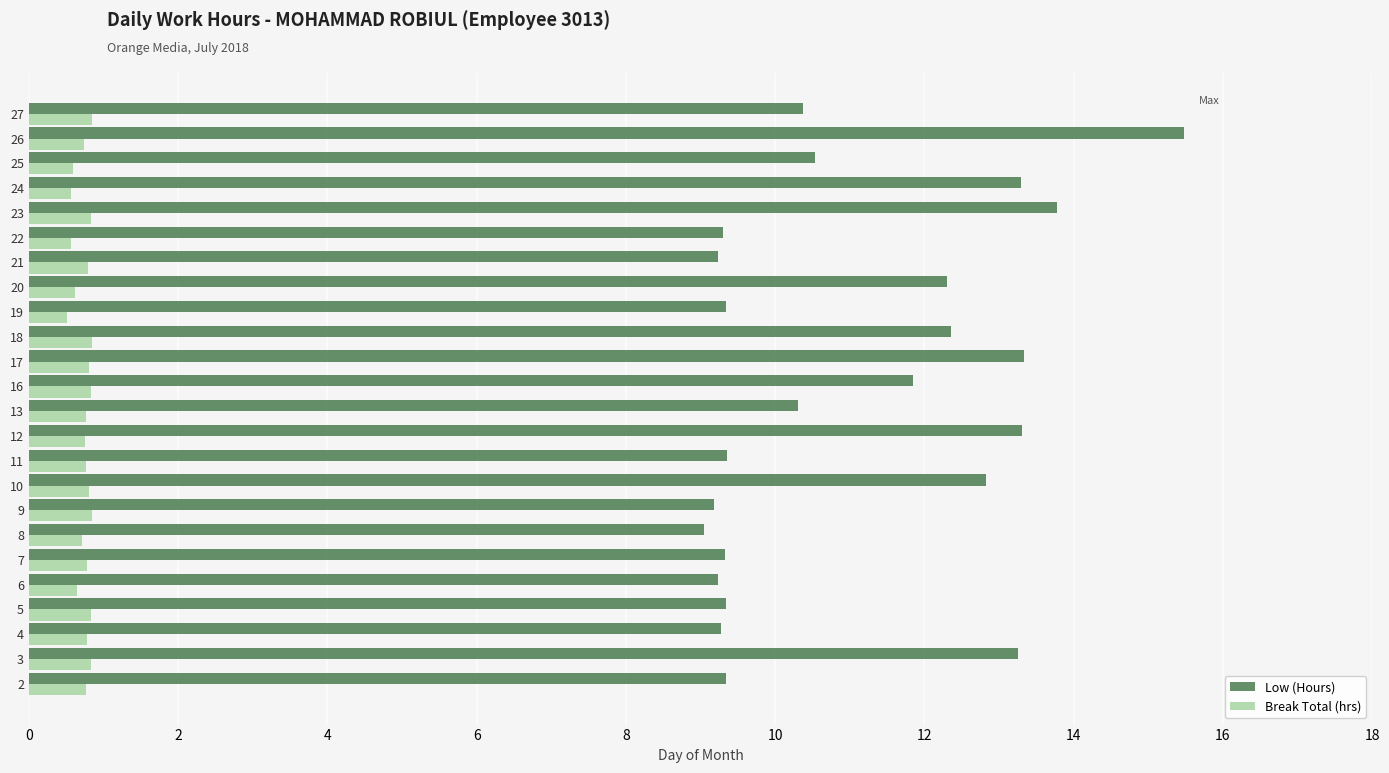

What is the difference between the second highest and second lowest values in the Break Total (hrs) series?

0.3